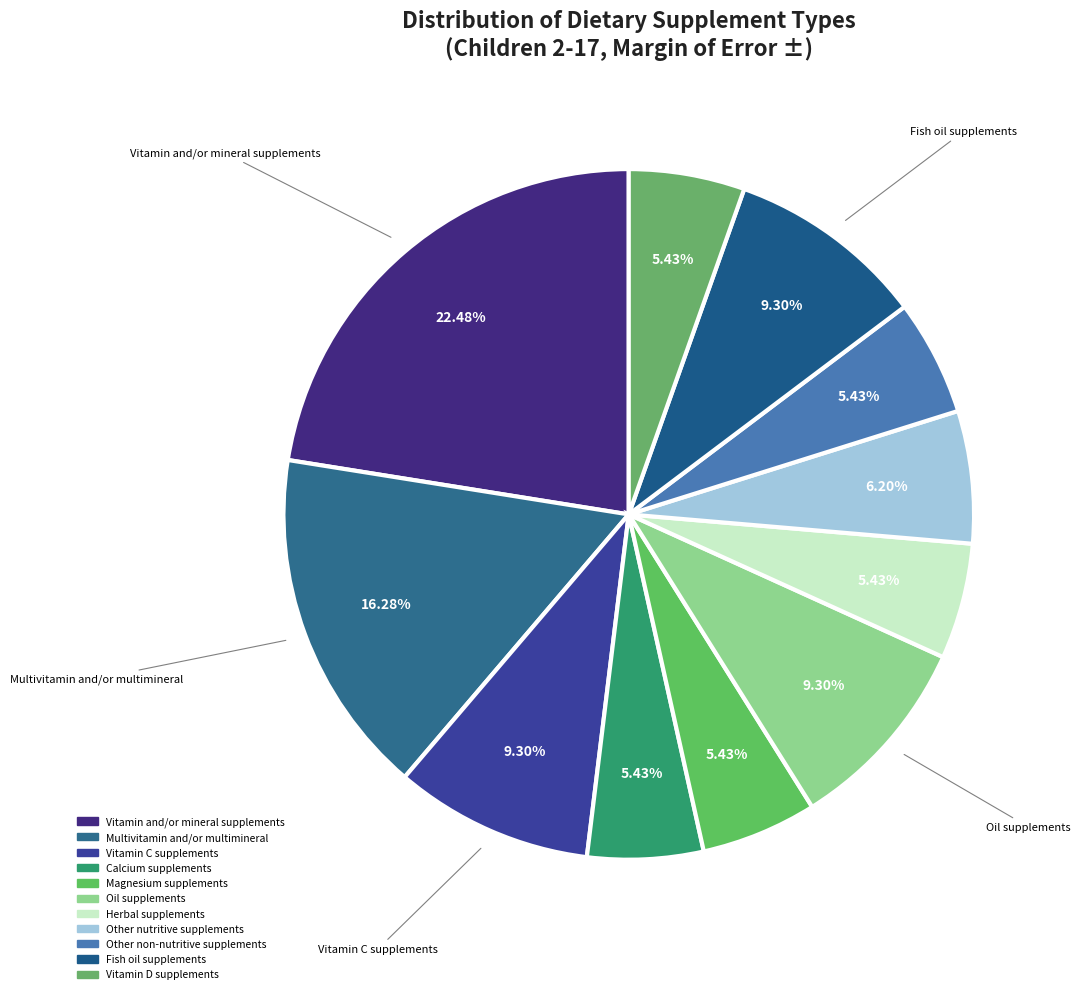

Does any single category account for the majority?

No